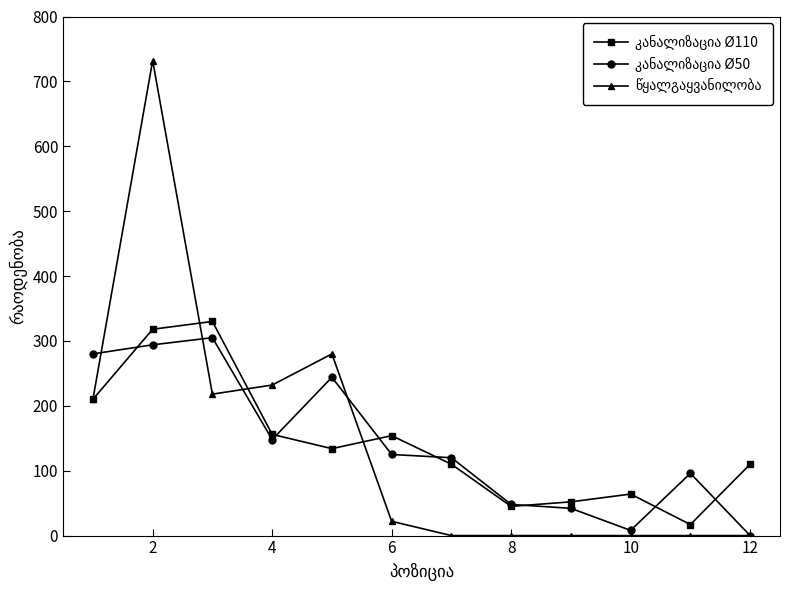

How many lines are shown in the chart?

3